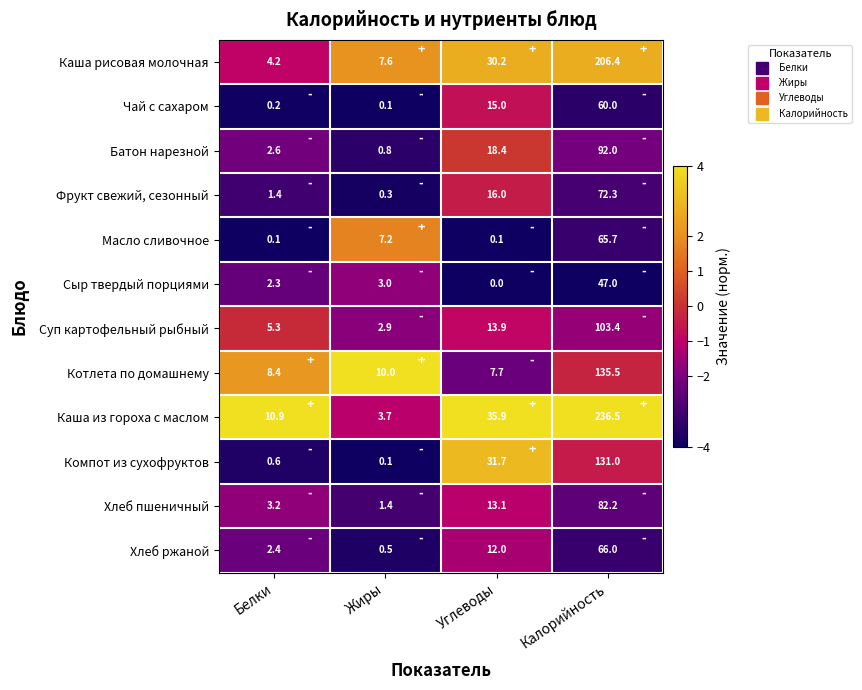

What is the maximum value for Котлета по домашнему?

135.5